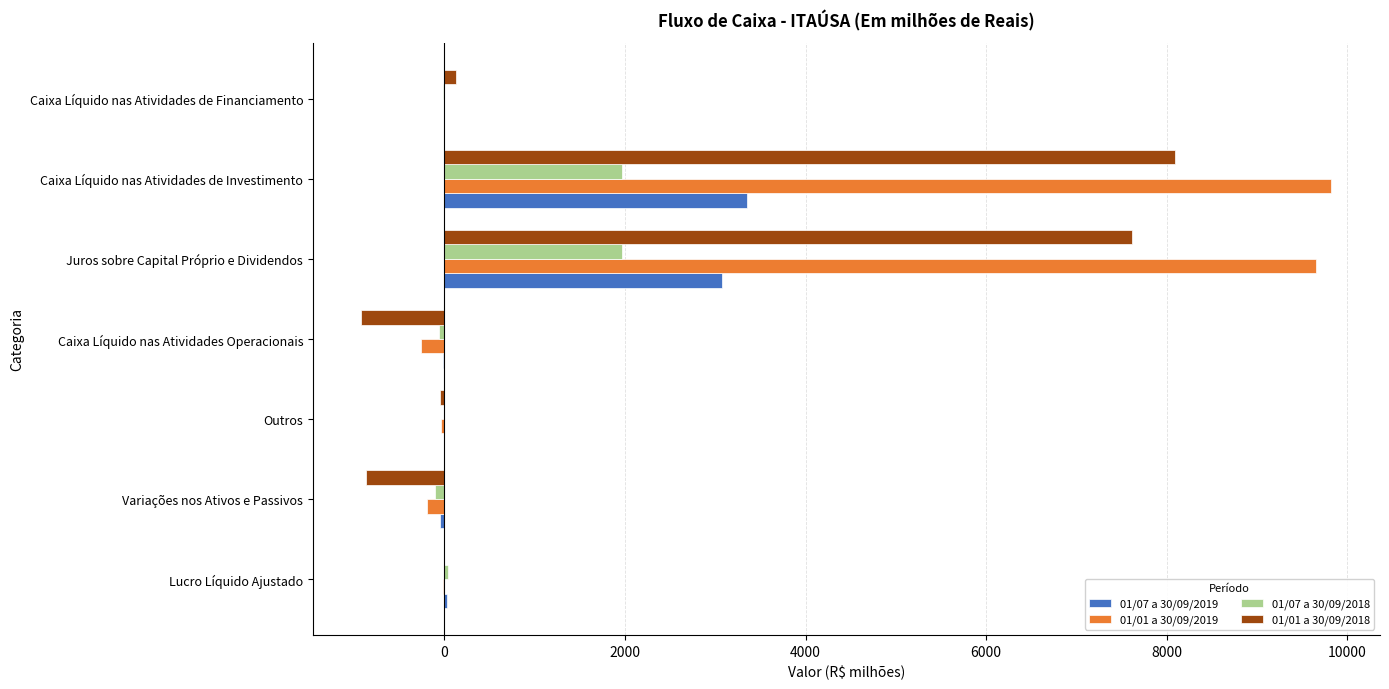

Is the value of 01/07 a 30/09/2018 at Outros greater than the value of 01/01 a 30/09/2018 at Variações nos Ativos e Passivos?

Yes